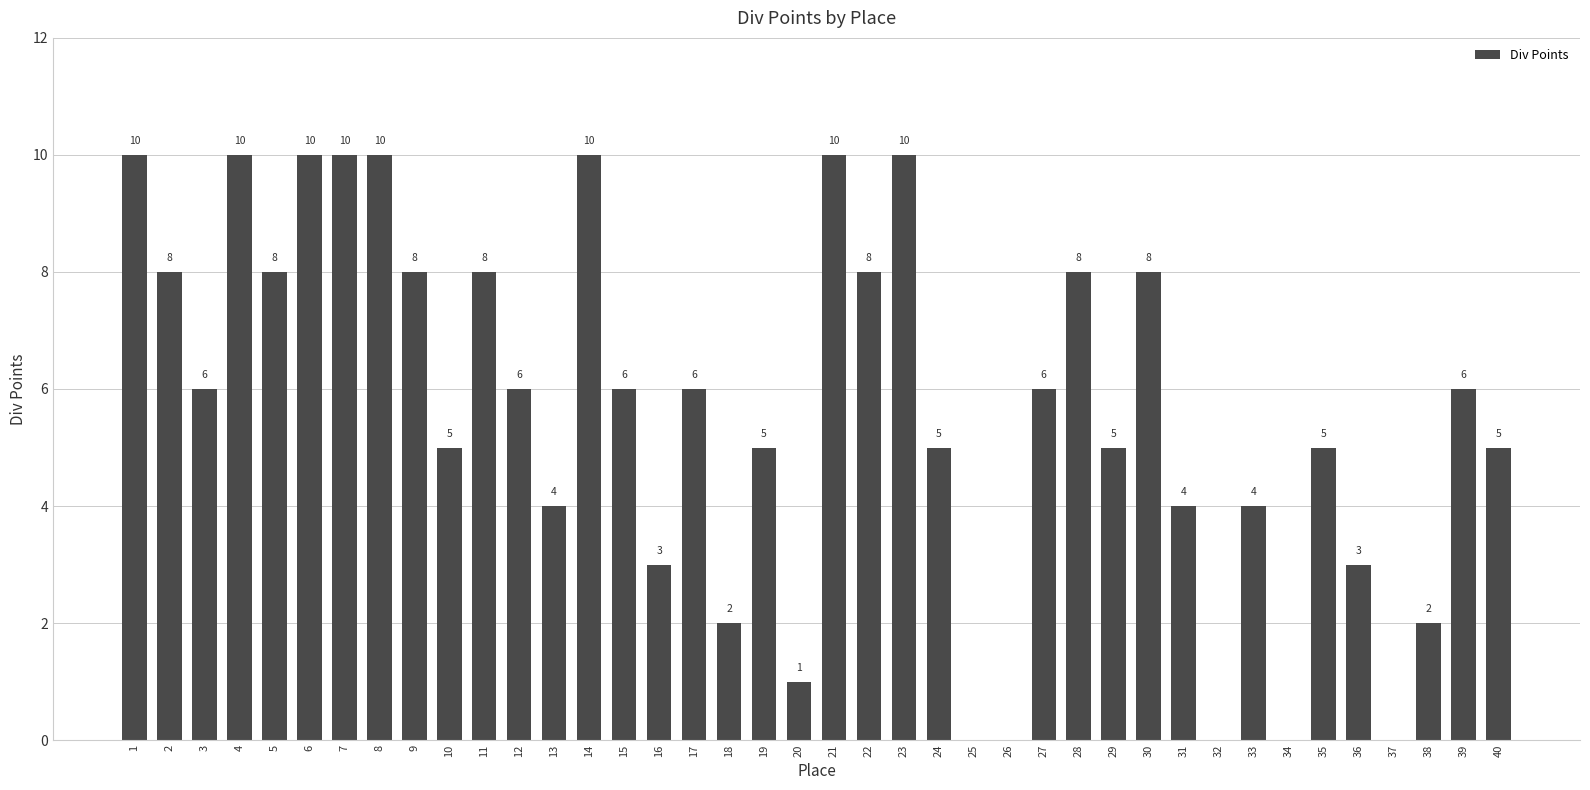

What is the maximum value shown in the chart?

10